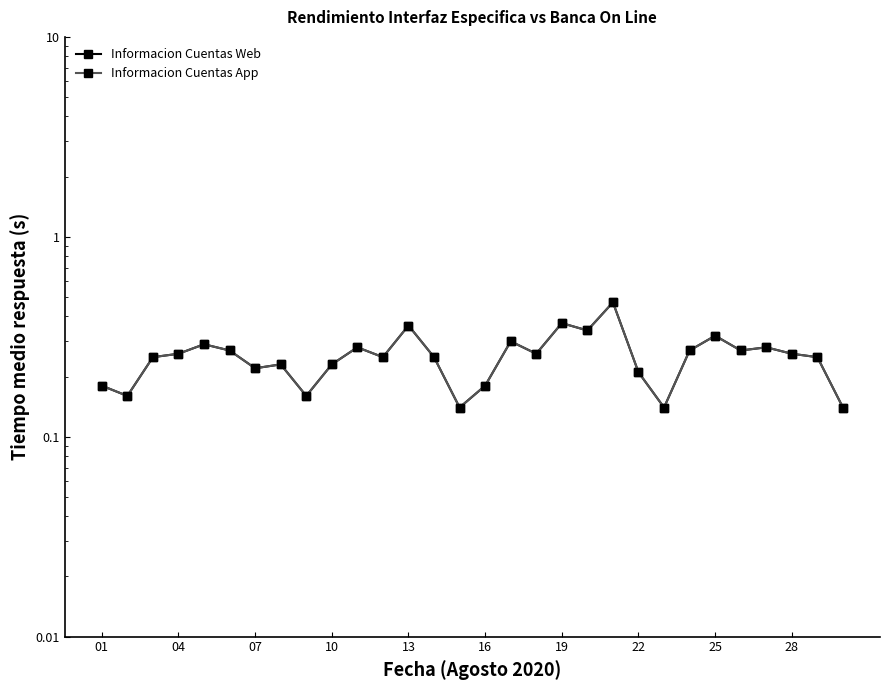

What is the maximum value shown in the chart?

0.5